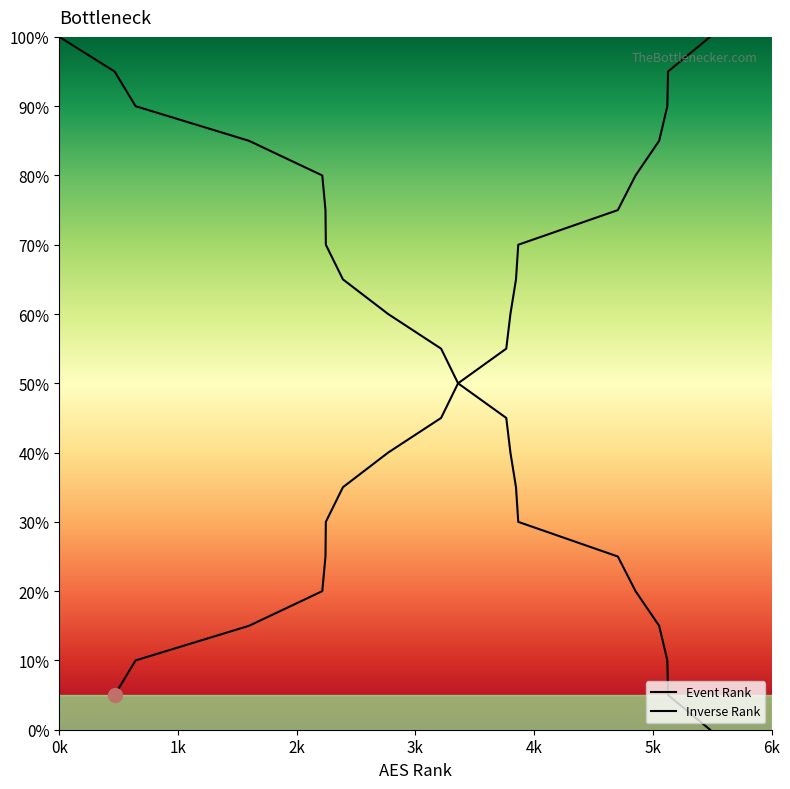

Is this an area chart (filled region under the line)?

No